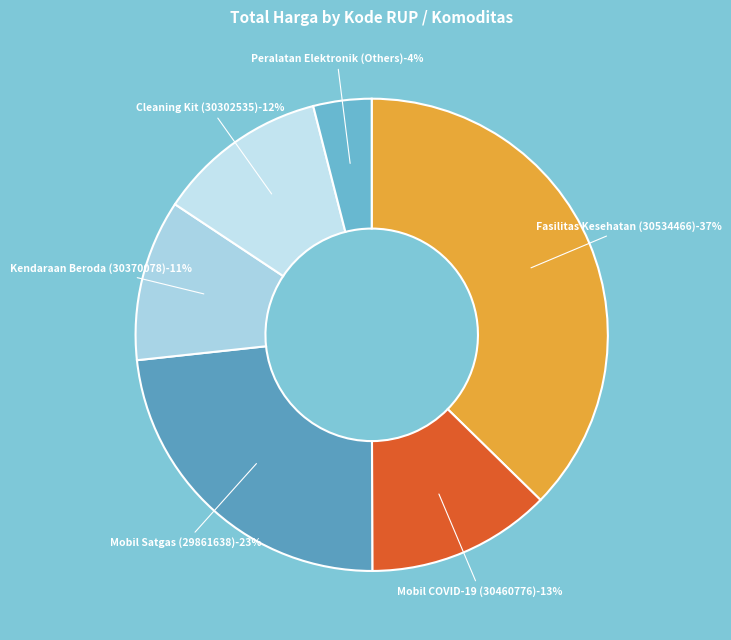

Is it true that Fasilitas Kesehatan (30534466) is 10% of the pie?

False